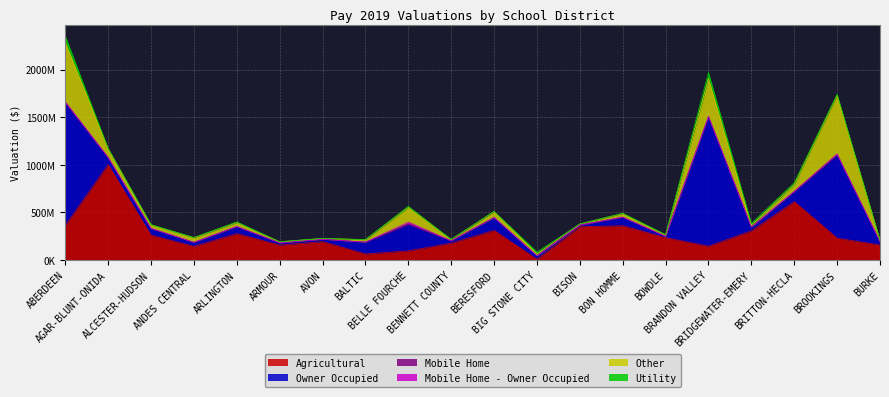

What is the average value of the Utility series?

11555486